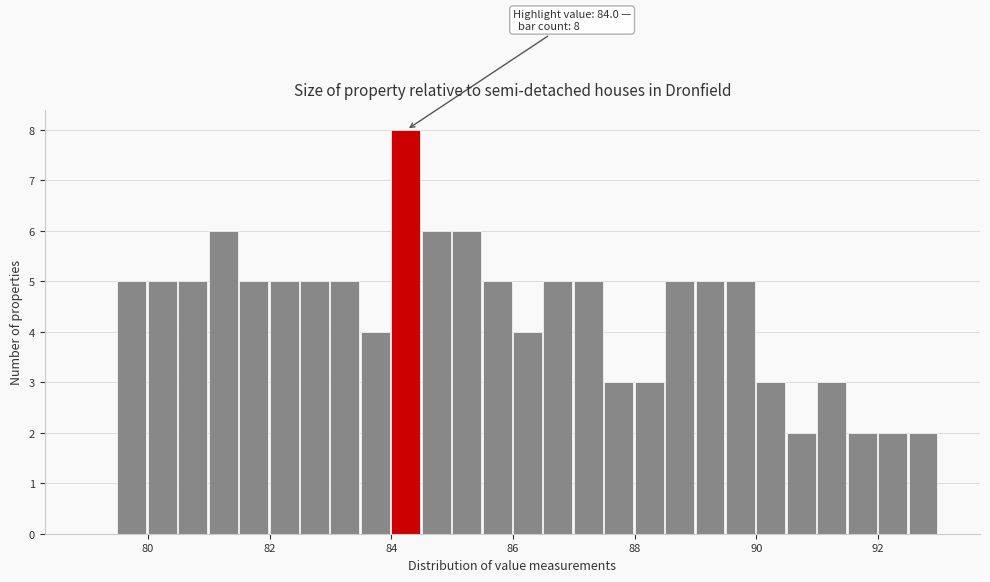

Read against the x-axis, roughly where is the centre of the tallest bar?

84.2